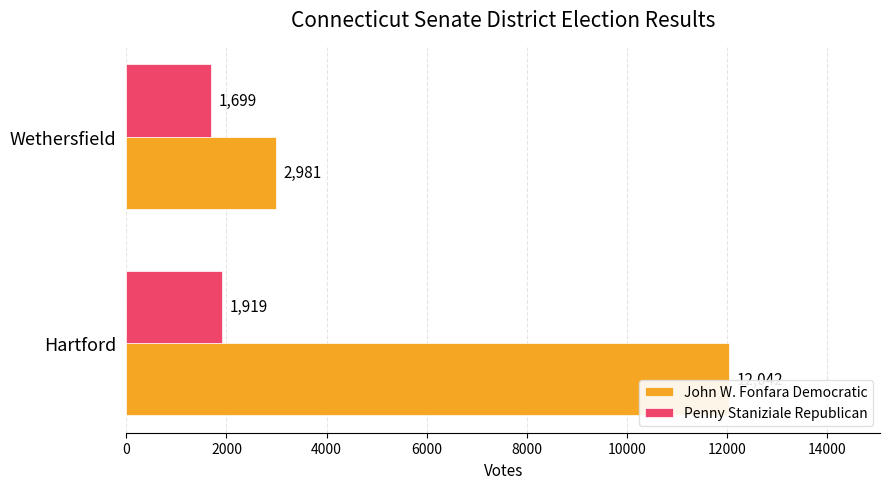

Count the number of data series in this chart.

2